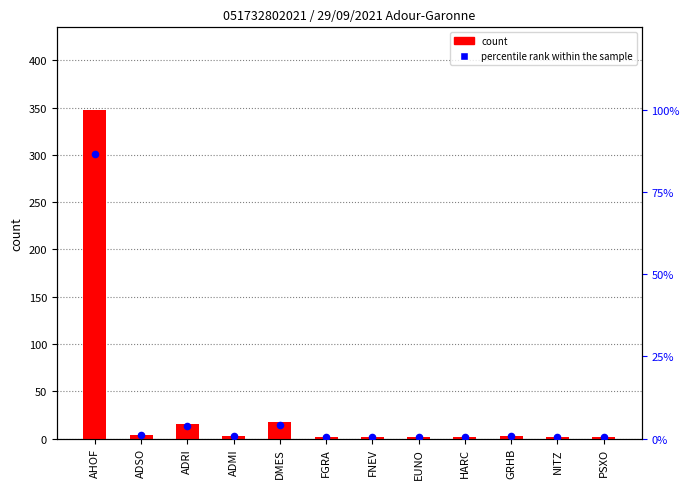

Which series reaches the minimum Y coordinate?

percentile rank within the sample